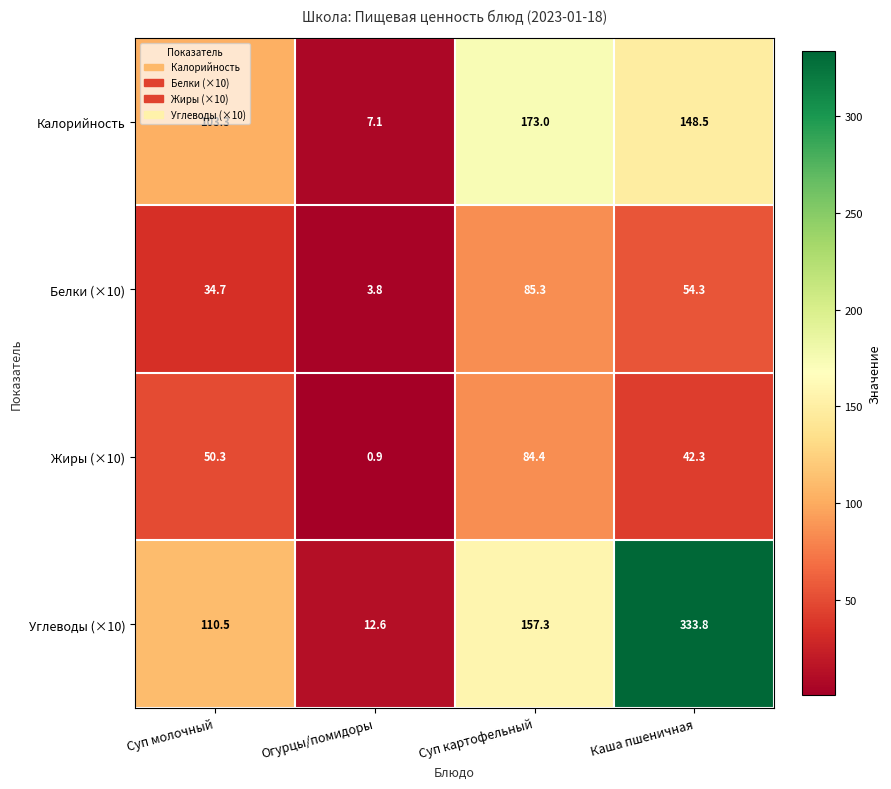

Which series has the largest total across all categories?

Углеводы (×10)